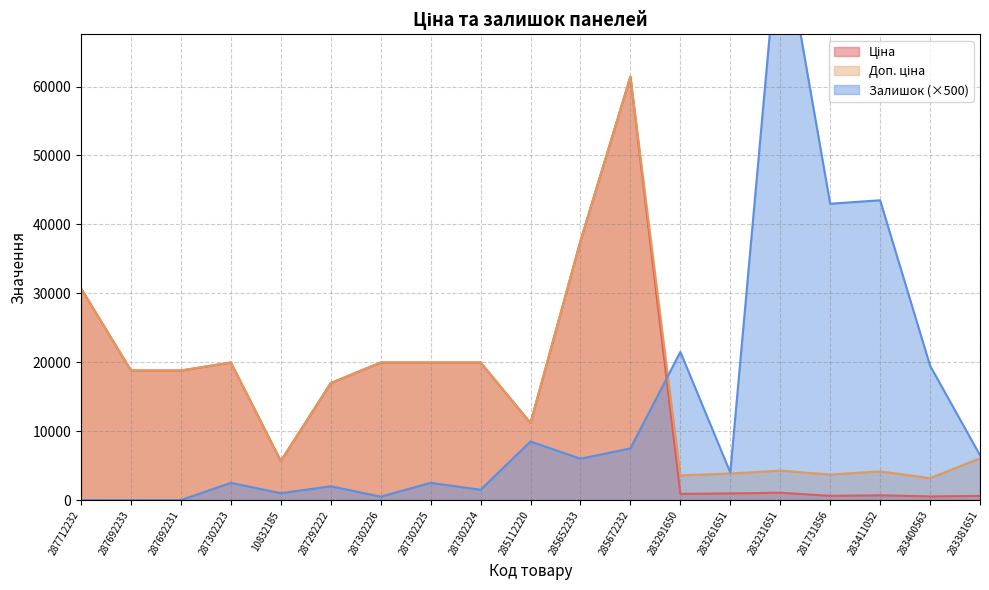

Reading left to right, list all the values displayed in this chart.

Ціна: 30717.1	18796.8	18796.8	19964.2	5673.8	16976.3	19964.2	19964.2	19964.2	11188.2	37593.6	61434.3	895.9	963.5	1069.8	617.0	694.3	531.3	606.1
Доп. ціна: 30717.1	18796.8	18796.8	19964.2	5673.8	16976.3	19964.2	19964.2	19964.2	11188.2	37593.6	61434.3	3583.6	3854.0	4279.1	3701.9	4165.6	3187.6	6061.2
Залишок: 0.0	0.0	0.0	2500.0	1000.0	2000.0	500.0	2500.0	1500.0	8500.0	6000.0	7500.0	21500.0	4000.0	84500.0	43000.0	43500.0	19500.0	6500.0